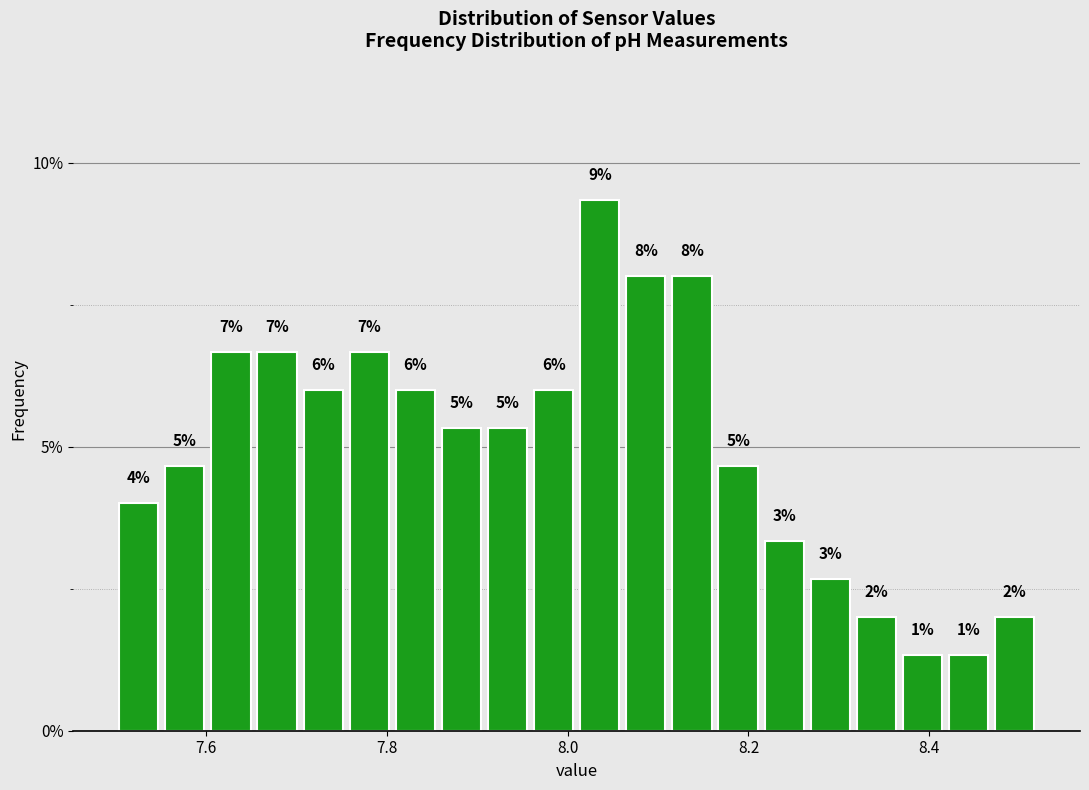

Read against the x-axis, roughly where is the centre of the tallest bar?

8.04